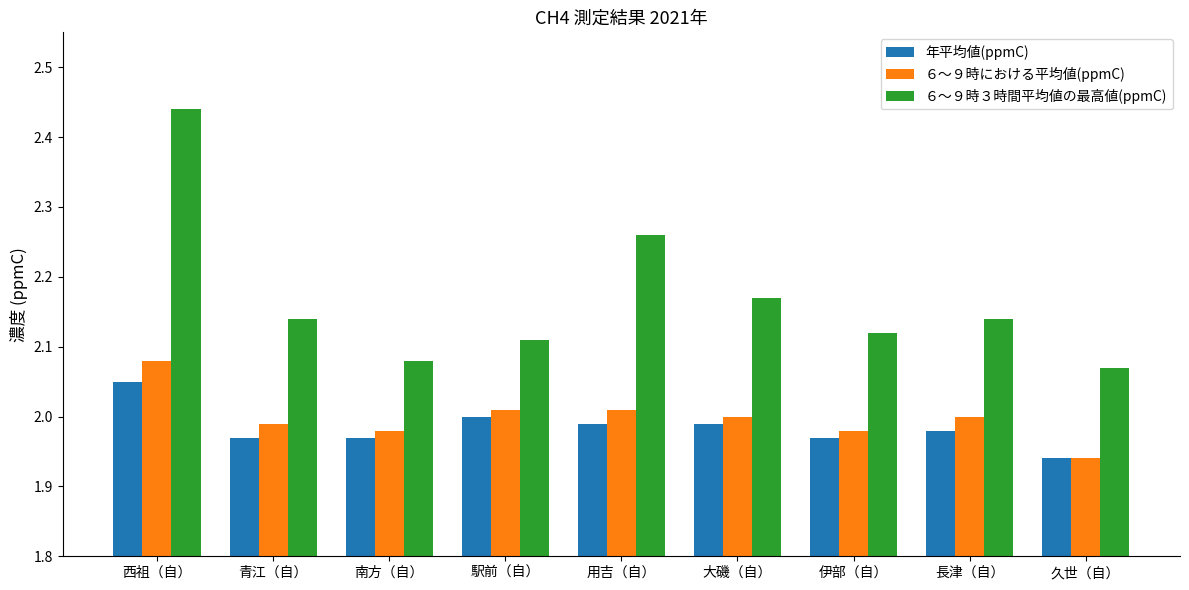

What are all the series names shown in the legend?

年平均値(ppmC), ６〜９時における平均値(ppmC), ６〜９時３時間平均値の最高値(ppmC)